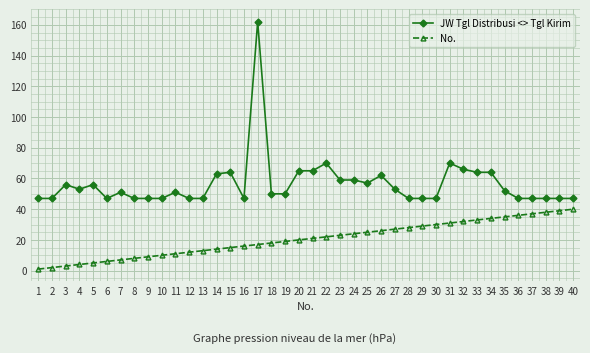

Which series changed the most between 8 and 25?

No.